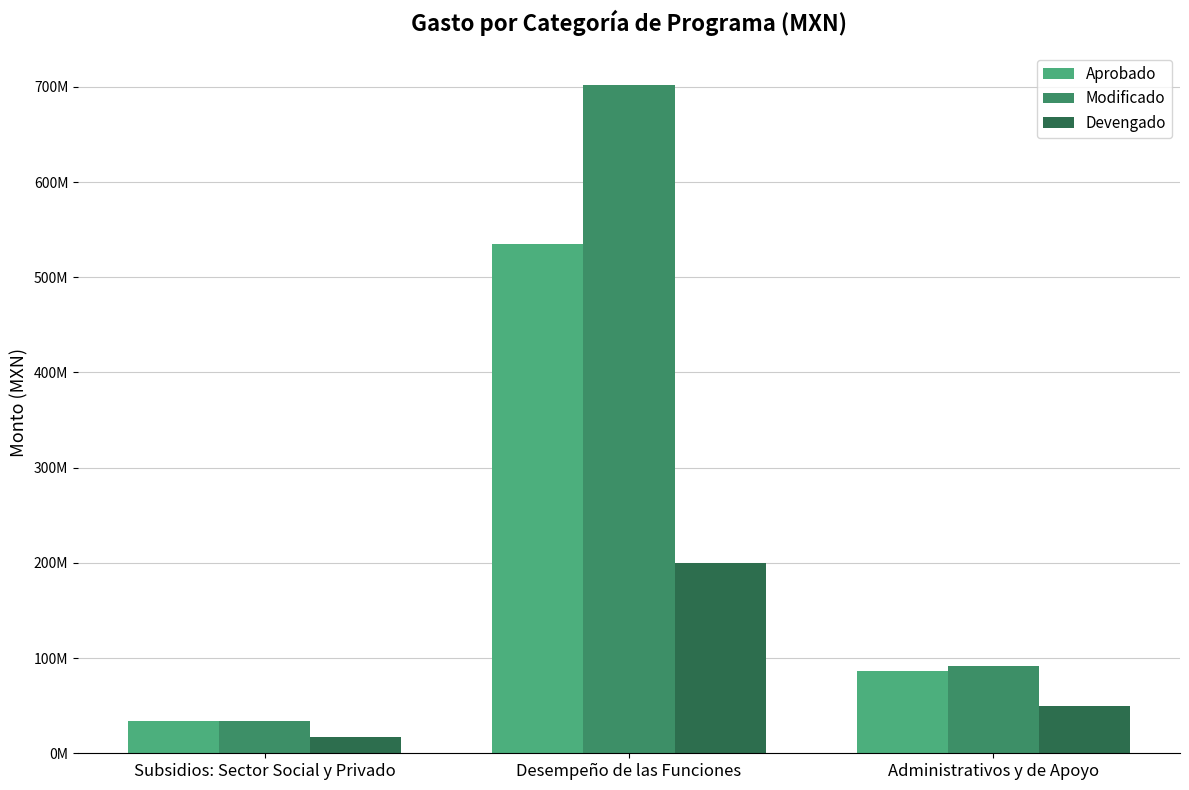

The value of Modificado at Subsidios: Sector Social y Privado is 46835710.6. True or false?

False